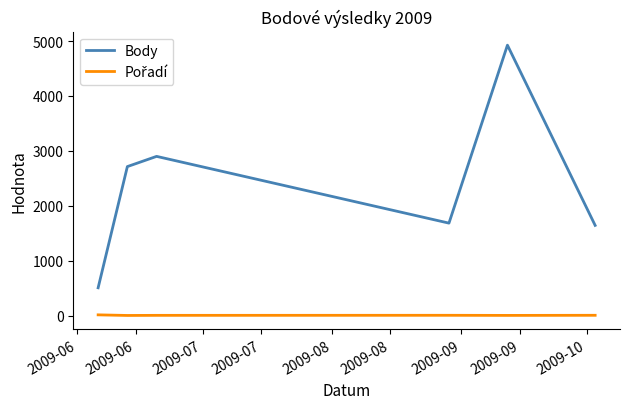

What is the difference between the maximum and minimum values in the Body series?

4420